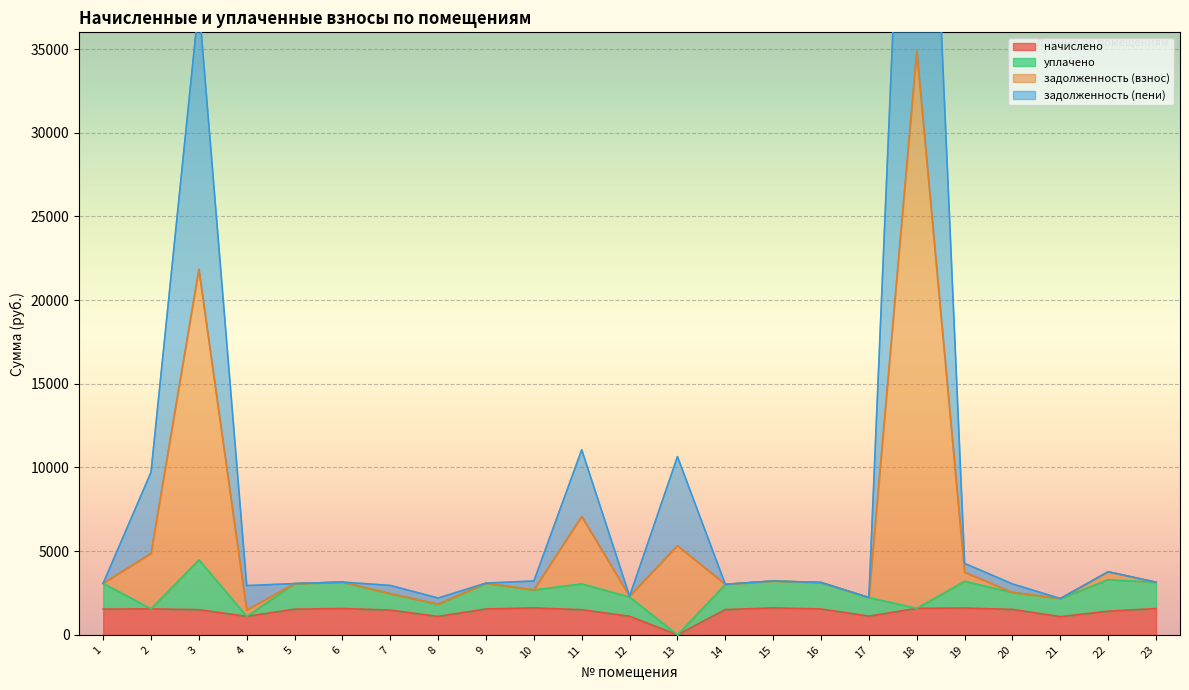

How many values in the задолженность (взнос) series exceed 3124?

12